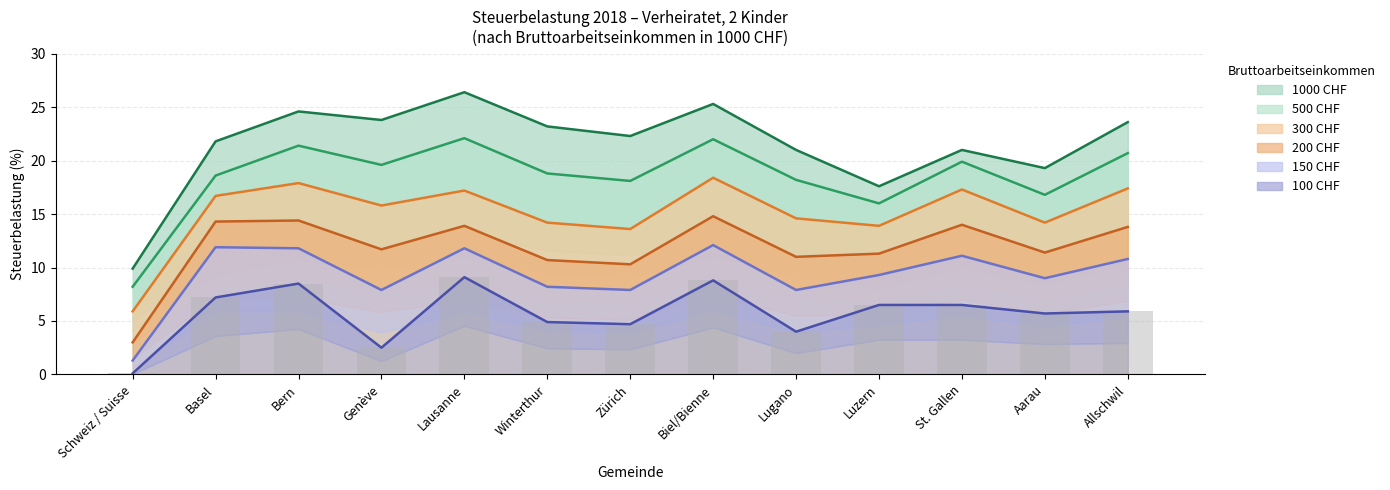

Reading left to right, list all the values displayed in this chart.

1000 CHF: 9.9	21.8	24.6	23.8	26.4	23.2	22.3	25.3	21.0	17.6	21.0	19.3	23.6
500 CHF: 8.2	18.6	21.4	19.6	22.1	18.8	18.1	22.0	18.2	16.0	19.9	16.8	20.7
300 CHF: 5.9	16.7	17.9	15.8	17.2	14.2	13.6	18.4	14.6	13.9	17.3	14.2	17.4
200 CHF: 3.0	14.3	14.4	11.7	13.9	10.7	10.3	14.8	11.0	11.3	14.0	11.4	13.8
150 CHF: 1.3	11.9	11.8	7.9	11.8	8.2	7.9	12.1	7.9	9.3	11.1	9.0	10.8
100 CHF: 0.1	7.2	8.5	2.5	9.1	4.9	4.7	8.8	4.0	6.5	6.5	5.7	5.9